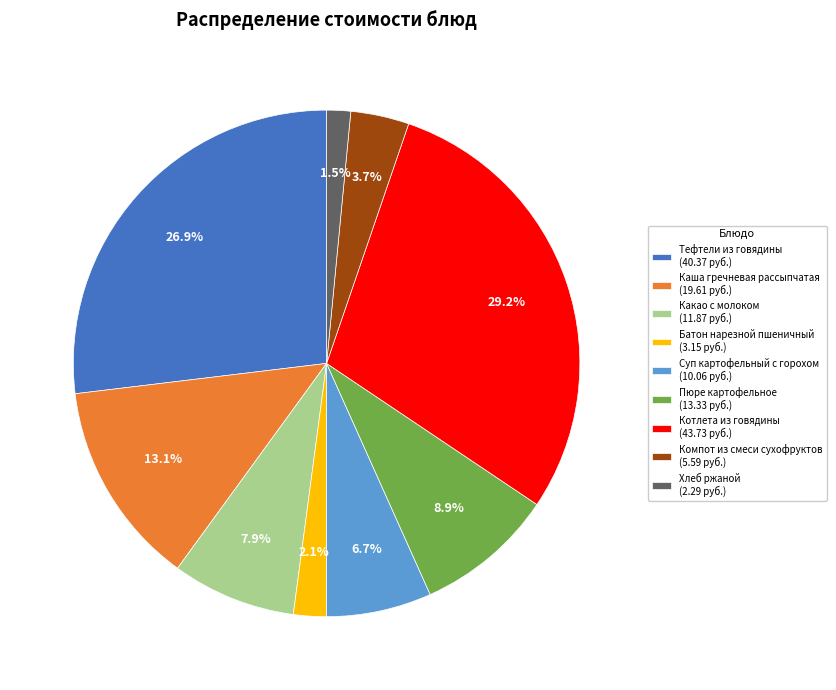

How much of the chart is everything except Суп картофельный с горохом?

93.3%